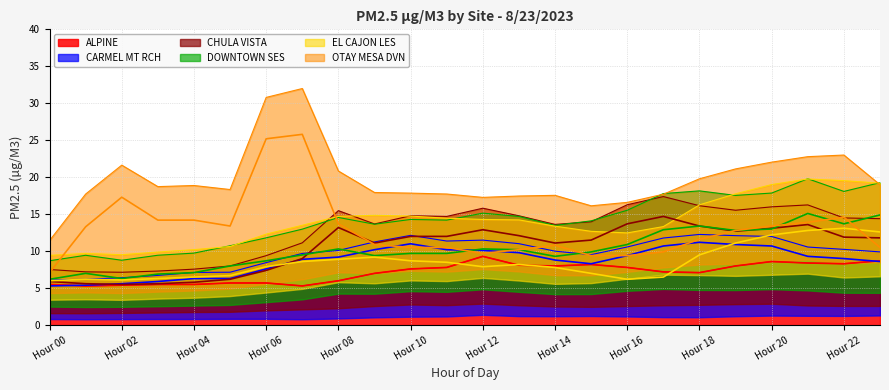

Count the number of data series in this chart.

6